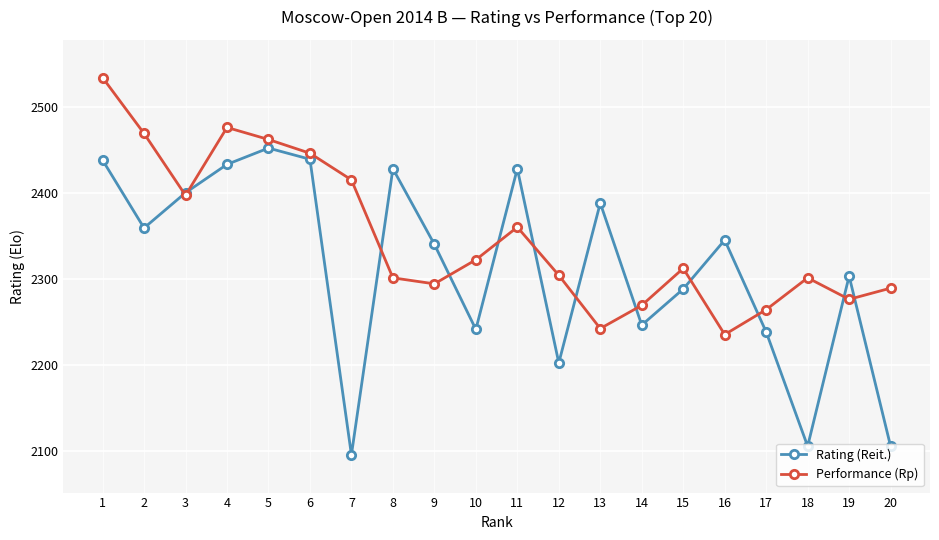

Which series ends up on top after the final intersection of Performance (Rp) and Rating (Reit.)?

Performance (Rp)